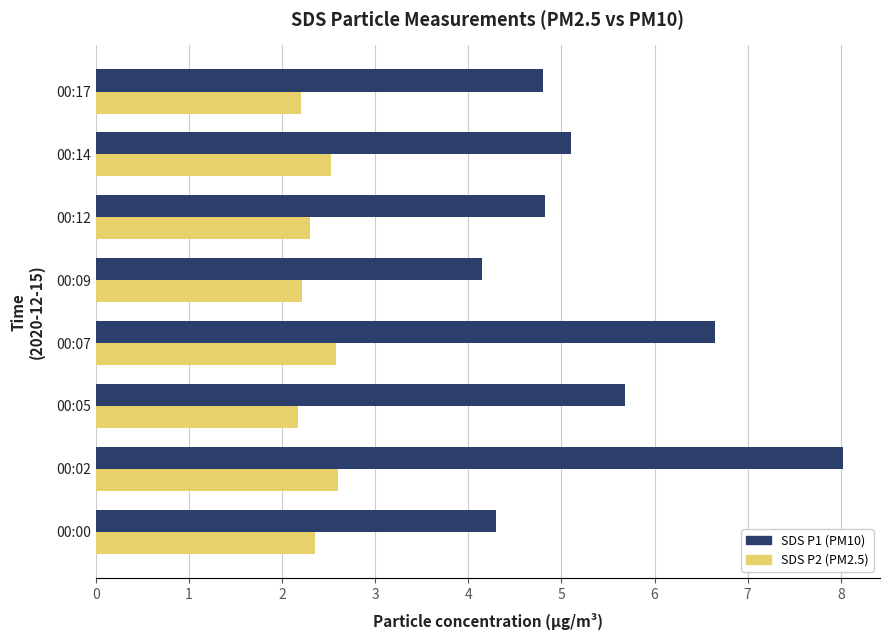

What is the difference between the maximum and minimum values in the SDS P1 (PM10) series?

3.9